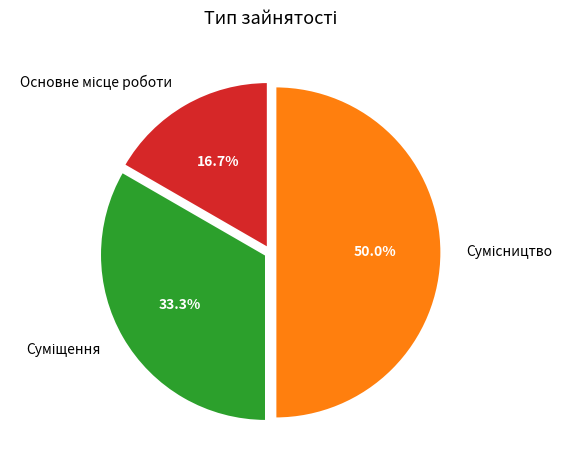

Which category has the biggest portion of the pie?

Сумісництво